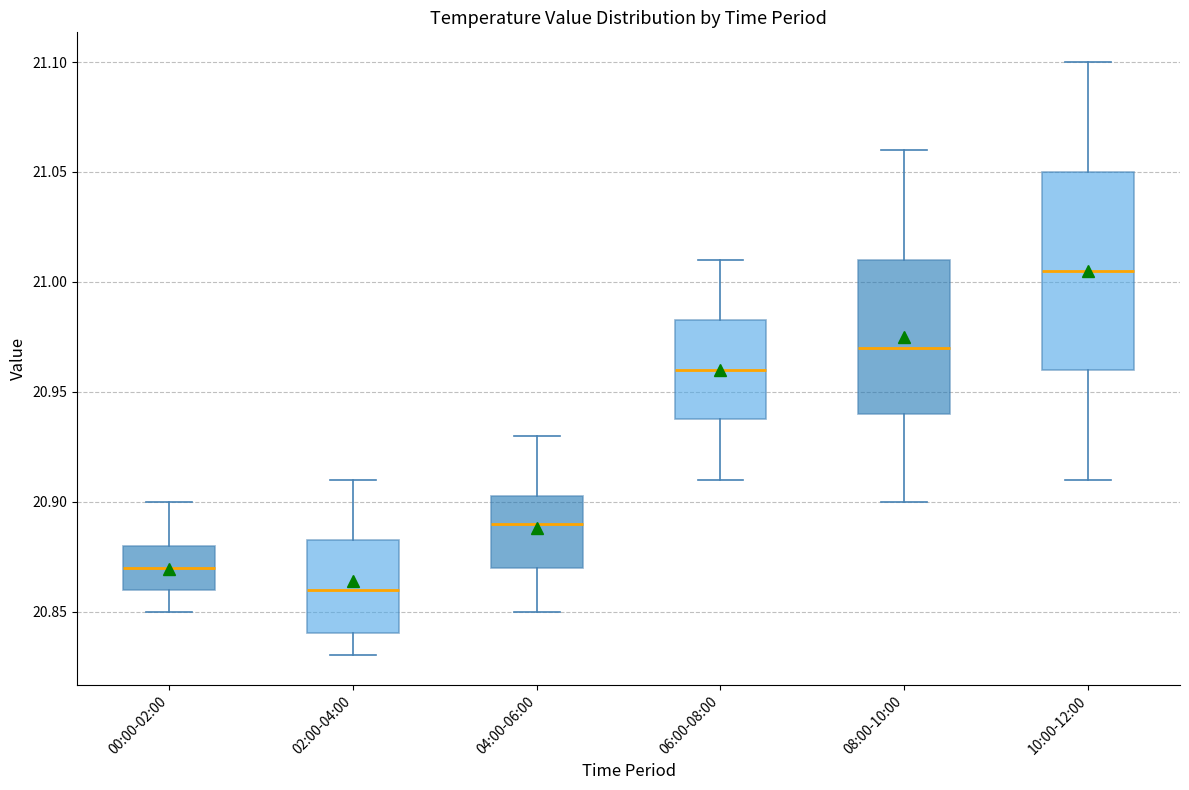

Reading left to right, read every box against the y-axis: the position of its median line, the range the box covers, and the ends of its whiskers. The values are not printed on the chart, so give them approximately, as read against the axis.

00:00-02:00: median 20.870, box 20.860 to 20.880, whiskers 20.850 to 20.900
02:00-04:00: median 20.860, box 20.840 to 20.885, whiskers 20.830 to 20.910
04:00-06:00: median 20.890, box 20.870 to 20.905, whiskers 20.850 to 20.930
06:00-08:00: median 20.960, box 20.940 to 20.985, whiskers 20.910 to 21.010
08:00-10:00: median 20.970, box 20.940 to 21.010, whiskers 20.900 to 21.060
10:00-12:00: median 21.005, box 20.960 to 21.050, whiskers 20.910 to 21.100